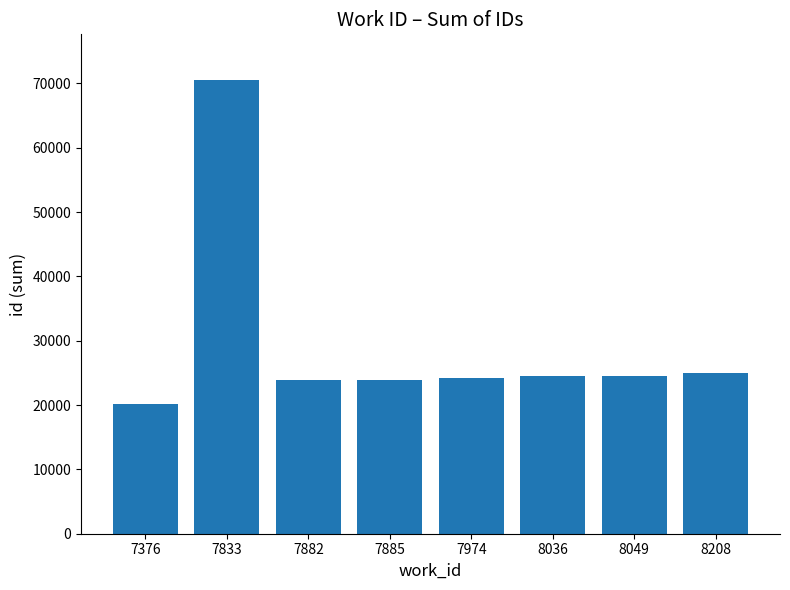

Which category has the highest value across all series?

7833